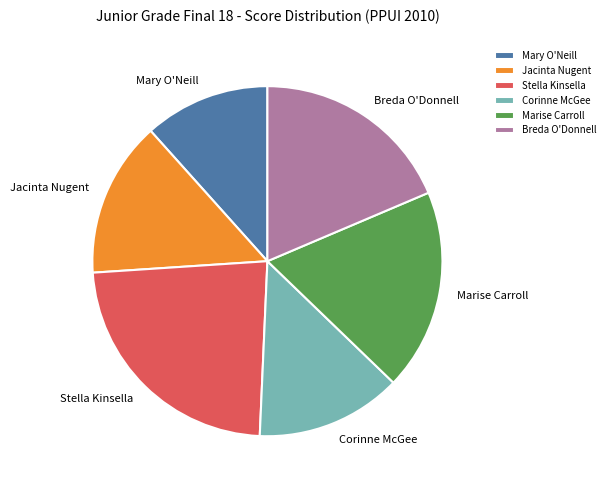

Count the number of slices in the pie.

6